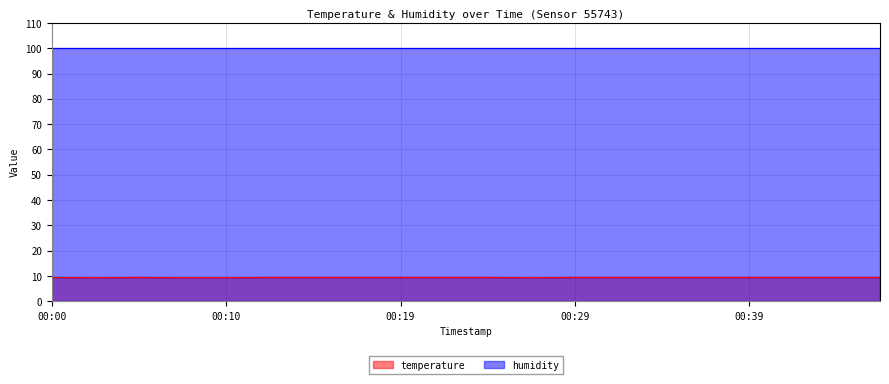

List the labels in order of value, largest first.

00:00, 00:05, 00:12, 00:15, 00:17, 00:19, 00:22, 00:24, 00:29, 00:32, 00:34, 00:36, 00:39, 00:41, 00:44, 00:46, 00:02, 00:07, 00:10, 00:27